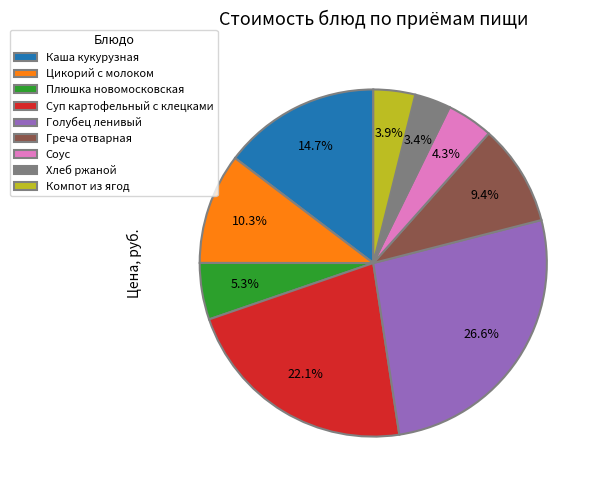

Combined, what portion of the pie is Греча отварная and Плюшка новомосковская?

14.7%